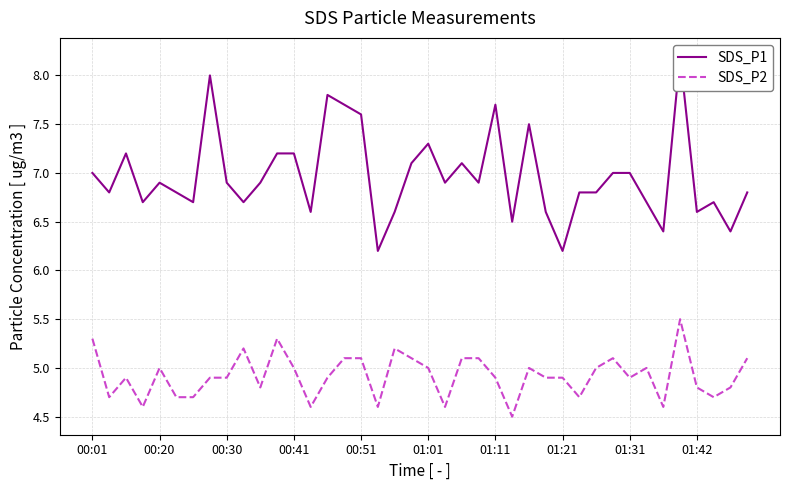

What is the lowest value of the SDS_P2 series?

4.5